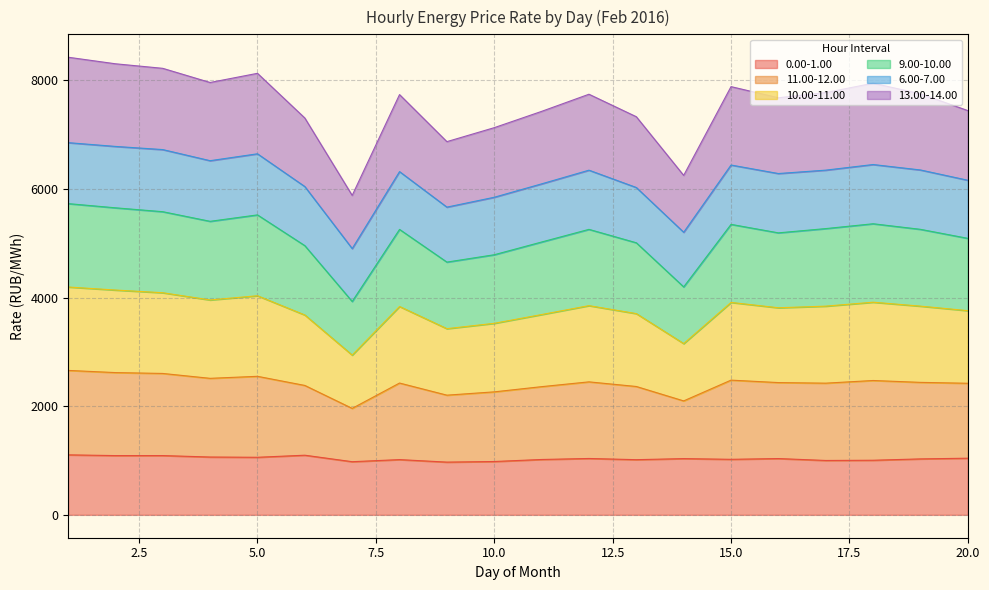

Which series has the largest range (max minus min)?

10.00-11.00